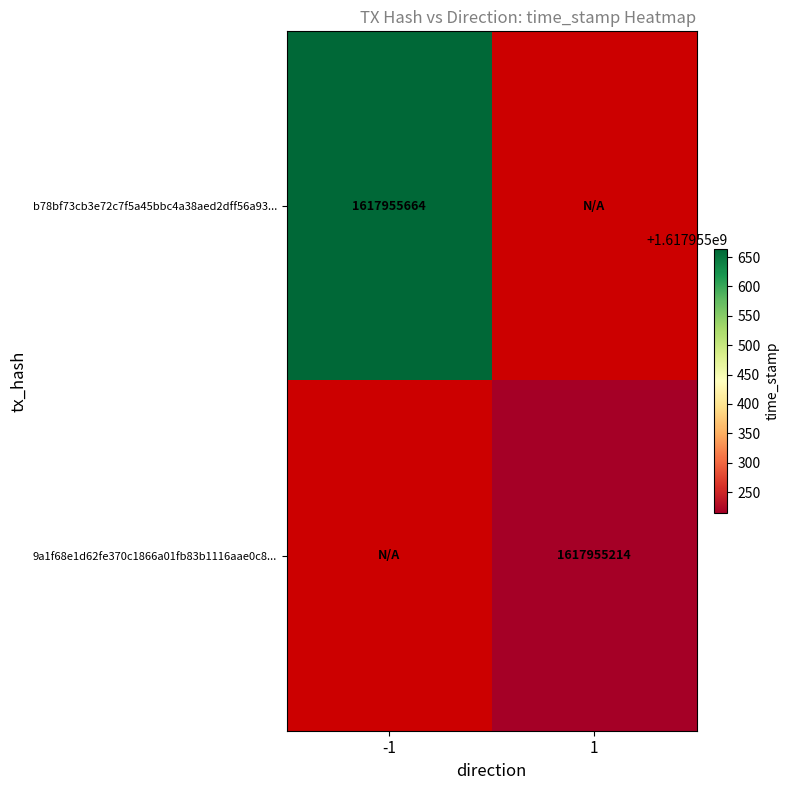

At which category is the sum across all series the highest?

col_-1